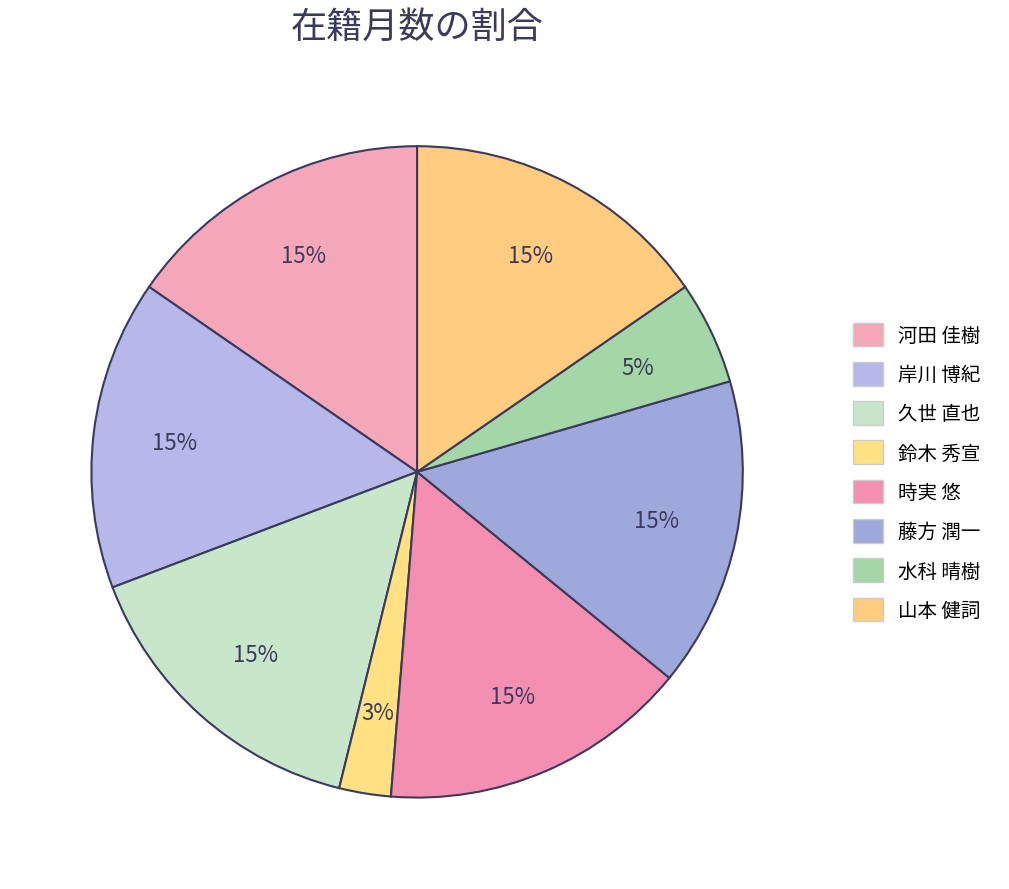

To the nearest percent, what percentage of the pie is 鈴木 秀宣?

3%